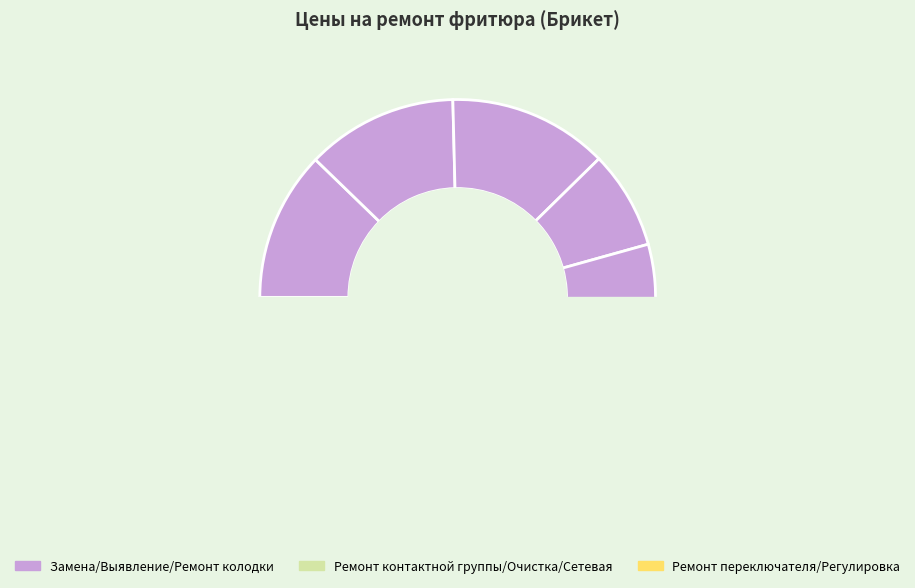

What is the change in value from Выявление неисправностей to Ремонт переключателя?

+45.8